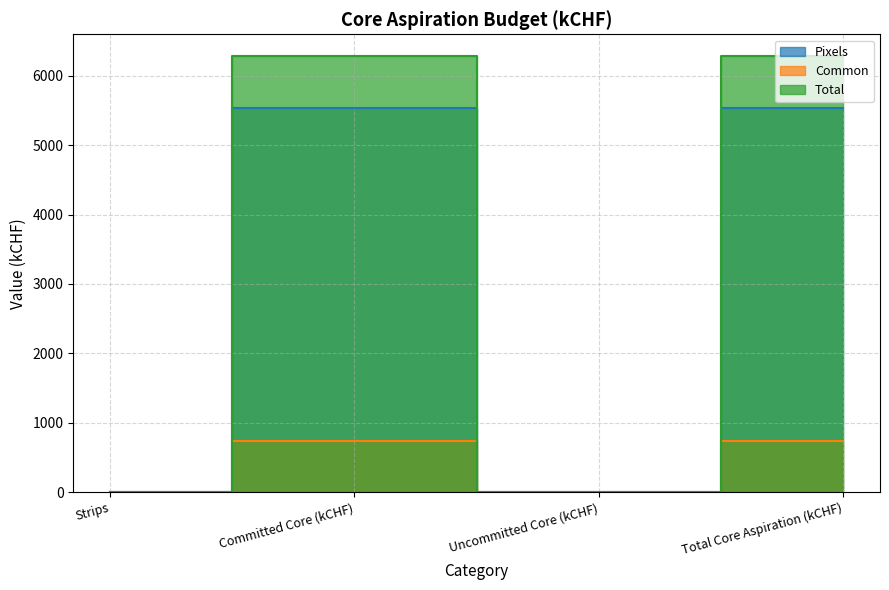

Between Strips and Total Core Aspiration (kCHF), which series saw the biggest shift?

Total